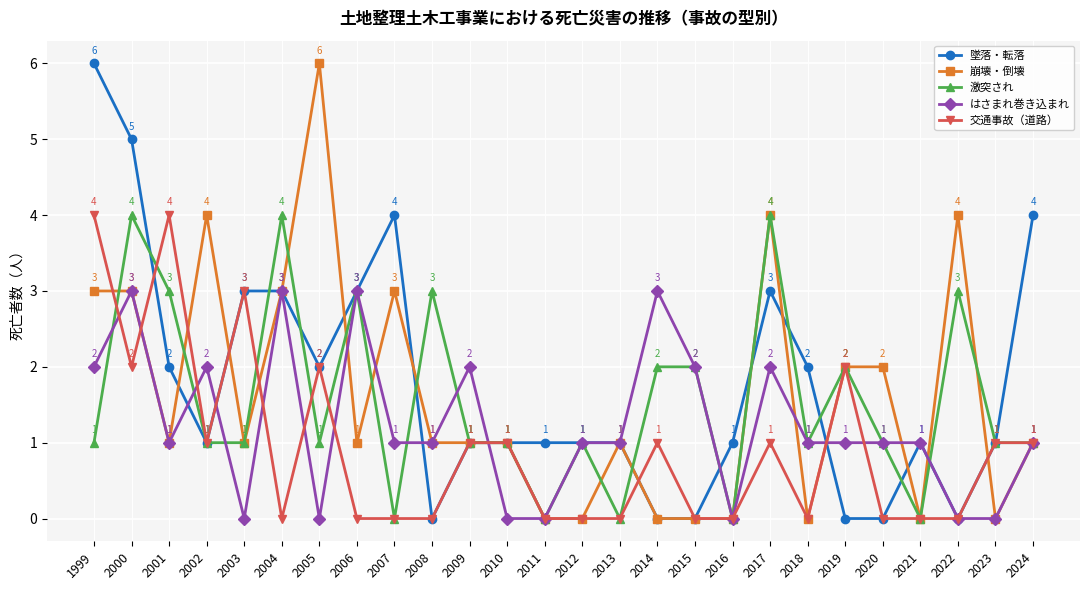

True or false: 激突され and 墜落・転落 cross at least once.

True